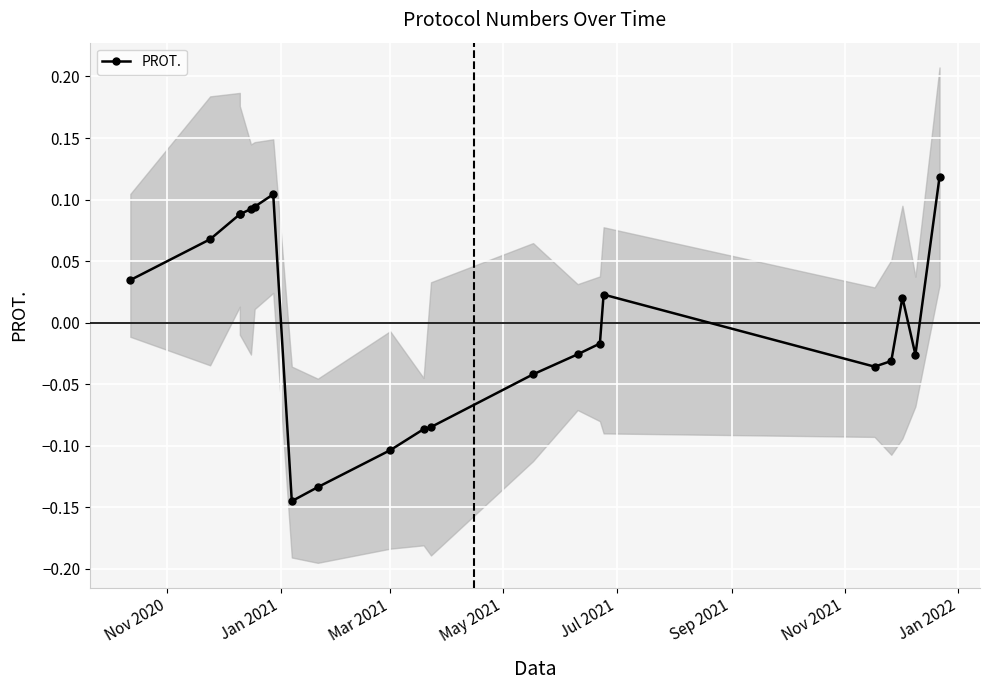

True or false: the data has more than 0 interior local peaks.

True